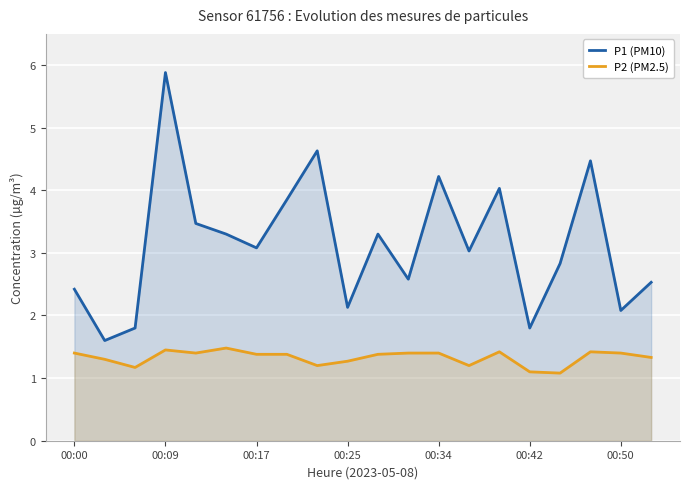

What is the highest value of the P1 (PM10) series?

5.9